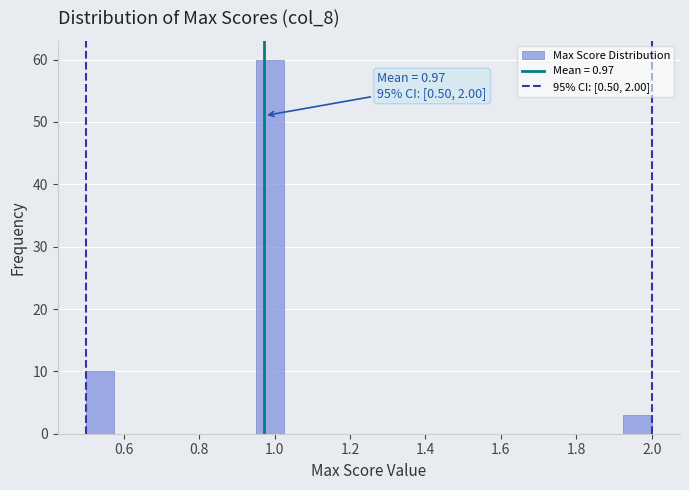

Around what value on the x-axis is the tallest bar? Give the approximate position of its centre, as read against the axis.

0.98